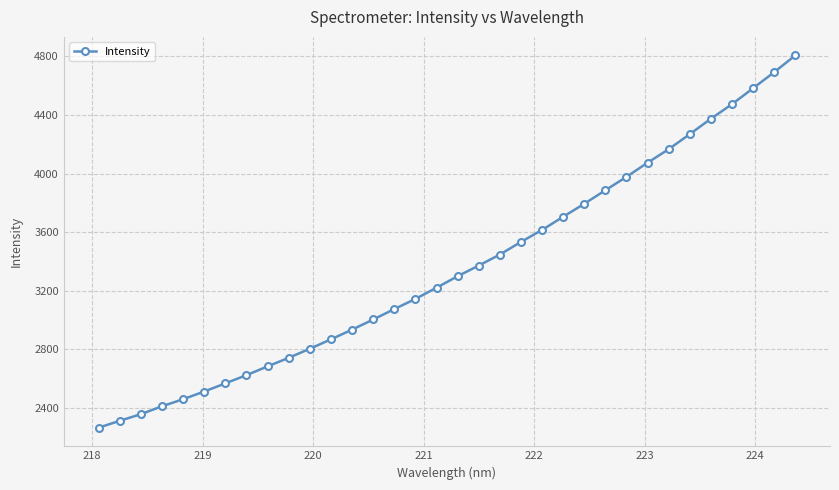

What is the value of the 16th point from the left?

3144.6